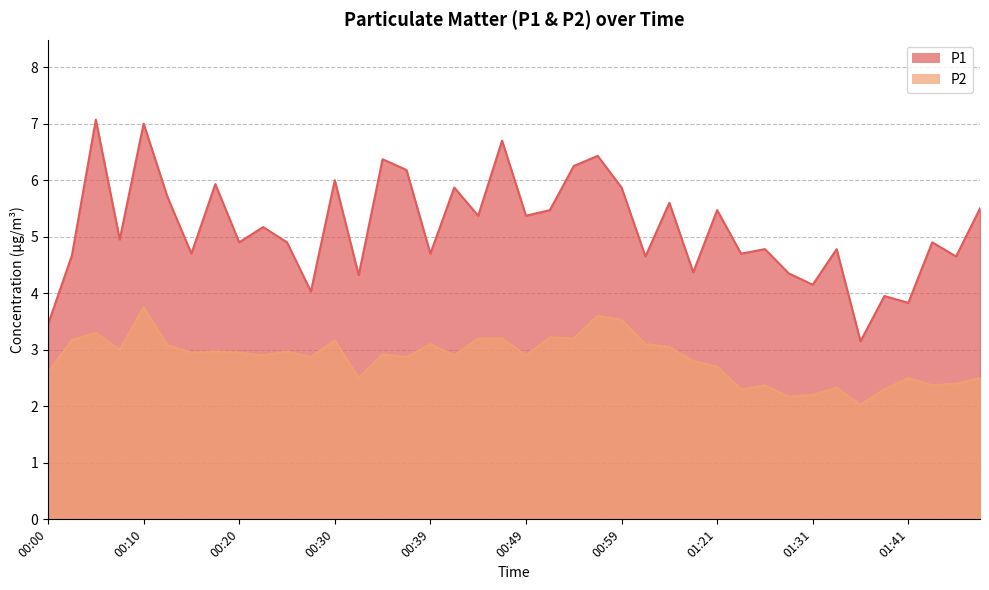

How many data points does each series have?

40